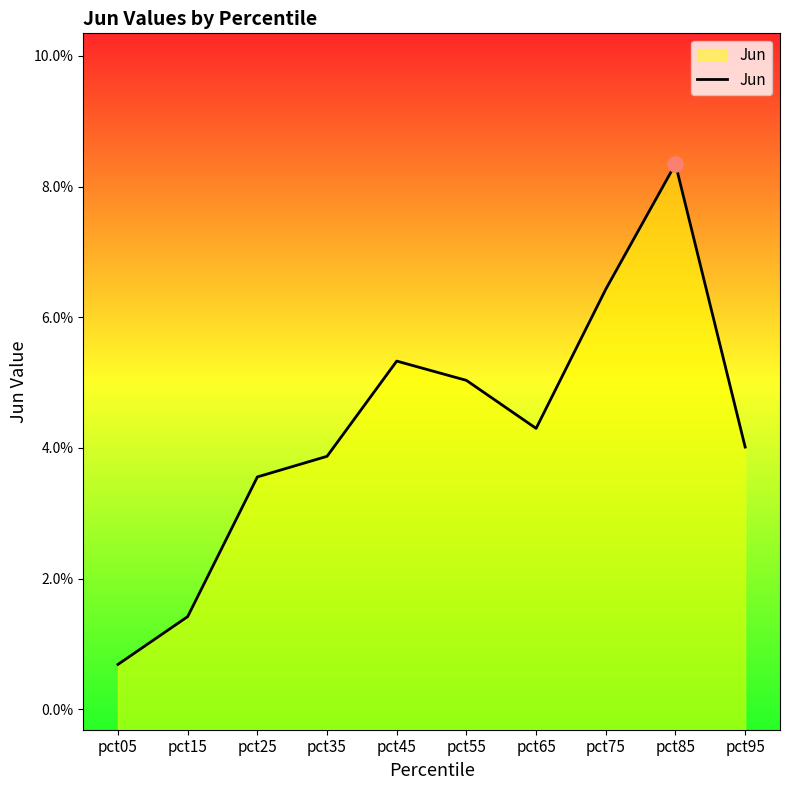

Between pct35 and pct45, which is larger?

pct45